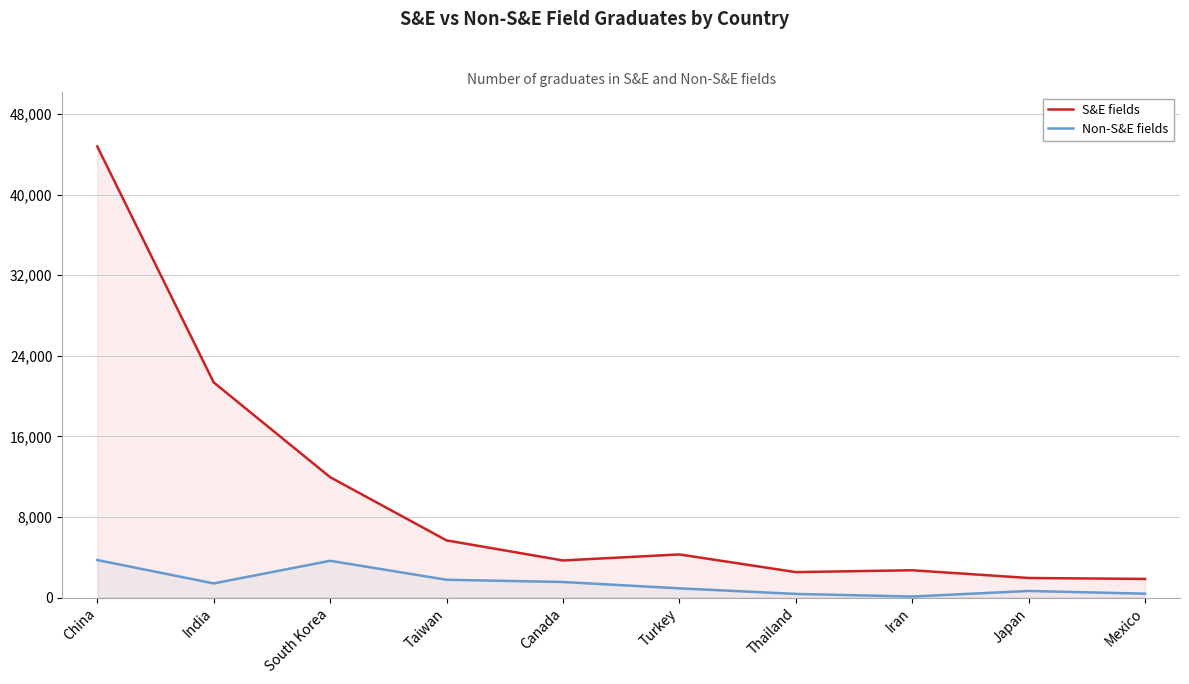

Which label corresponds to the smallest value in the chart?

Iran